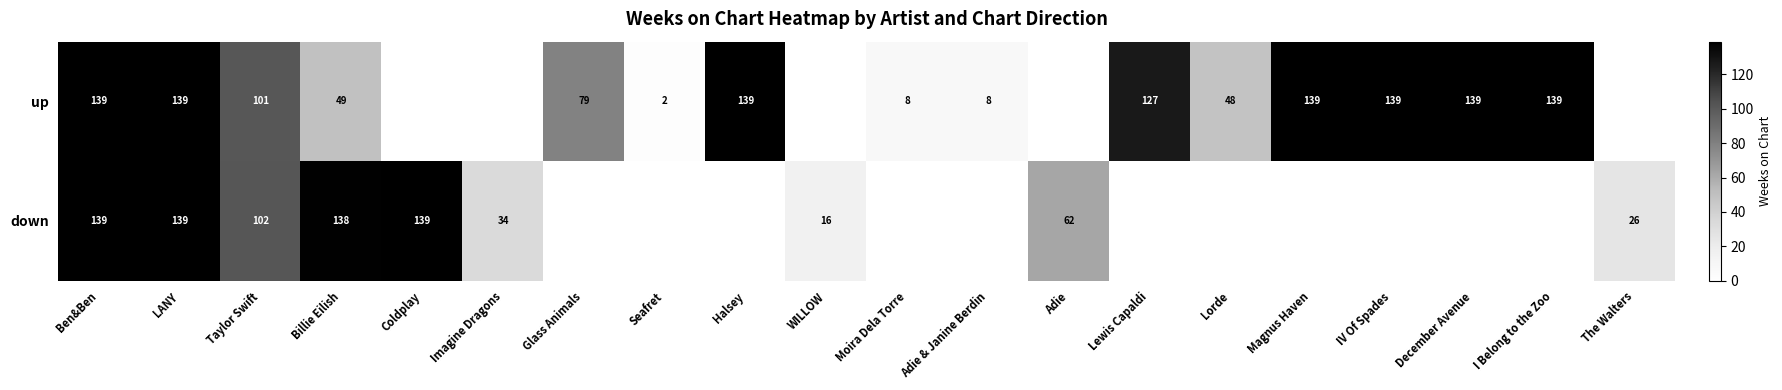

Is the value of up at Halsey greater than the value of down at The Walters?

Yes